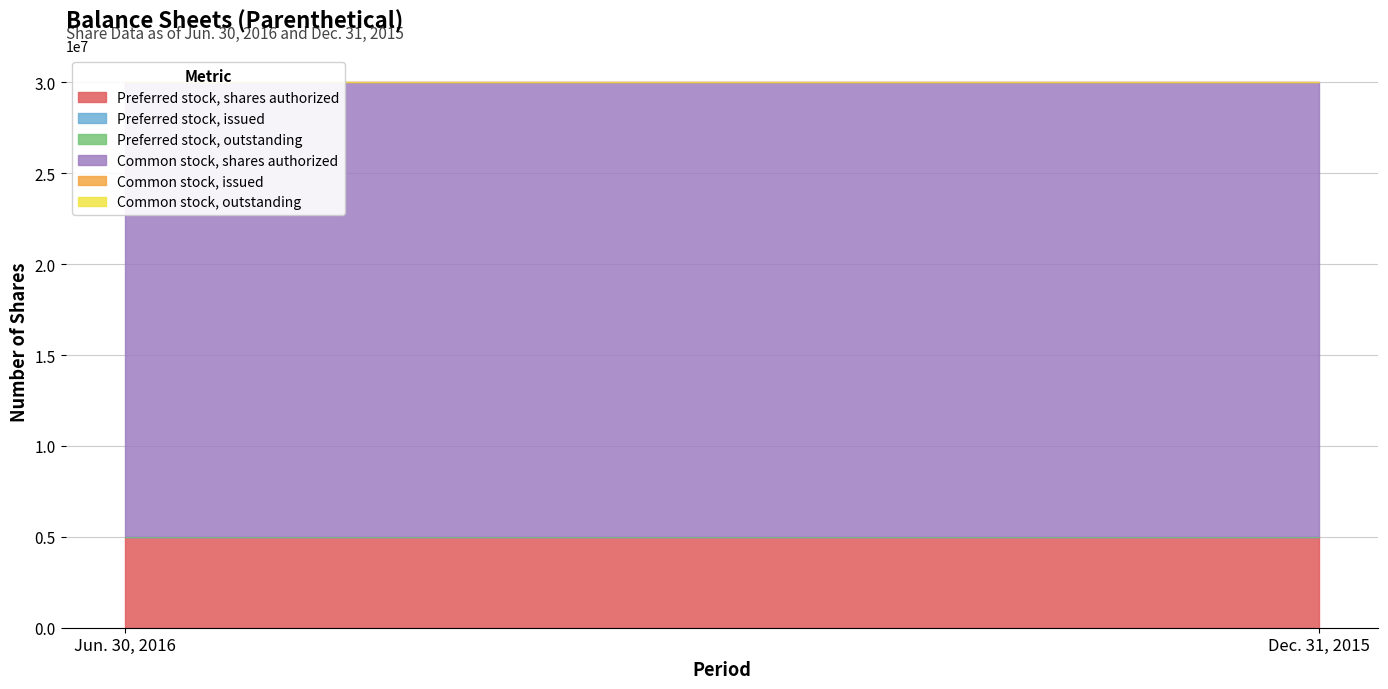

What is the label of the 2nd point from the left?

Dec. 31, 2015